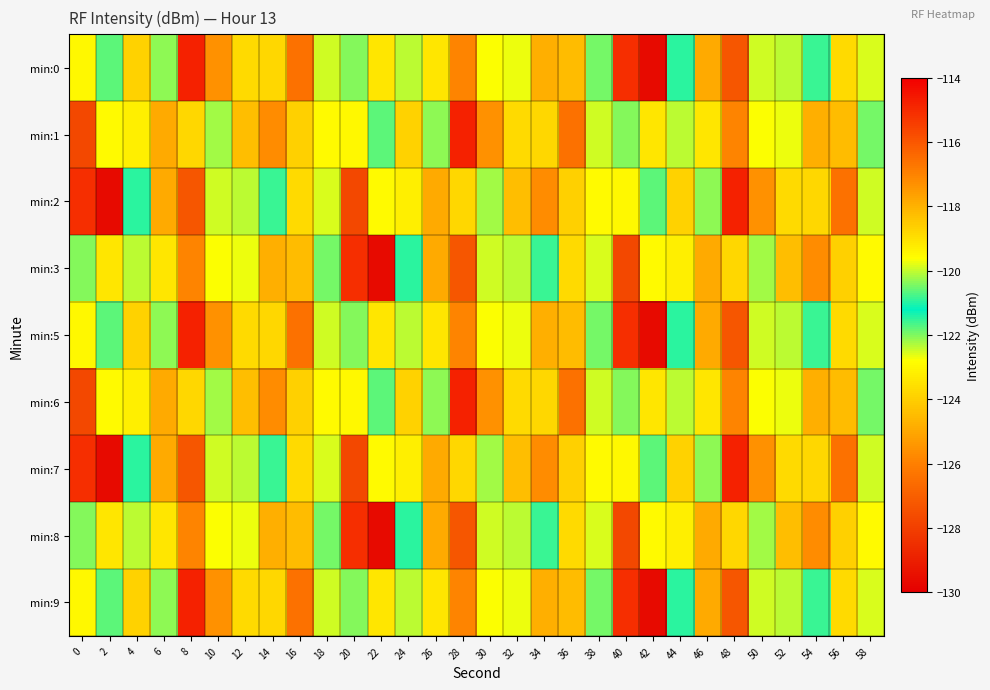

What is the minimum value shown in the chart?

-129.6